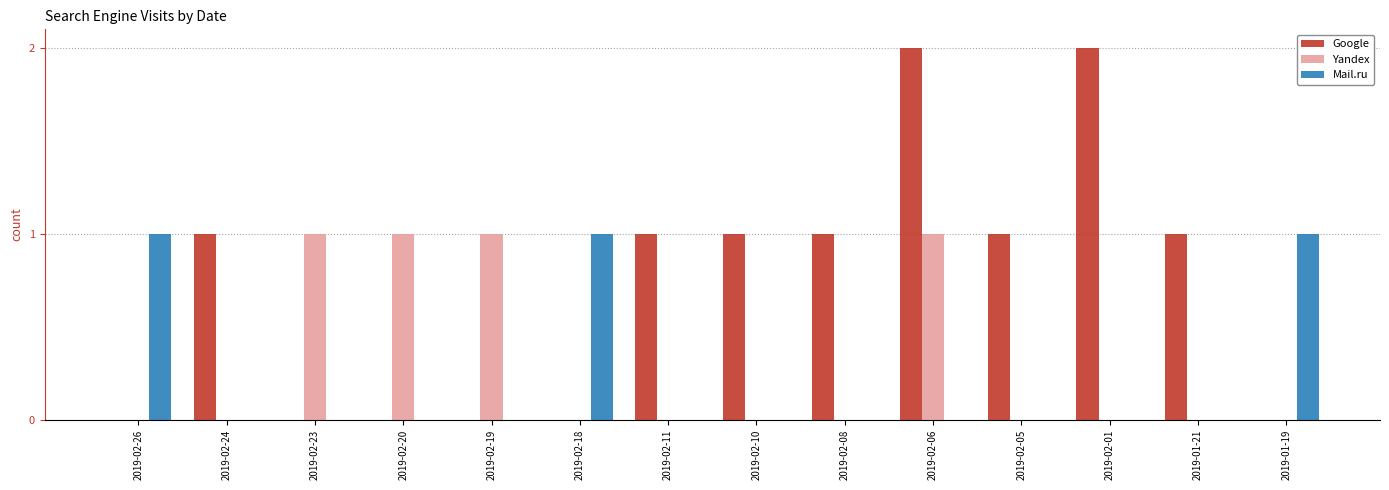

The value of Yandex at 2019-02-10 is 1. True or false?

False